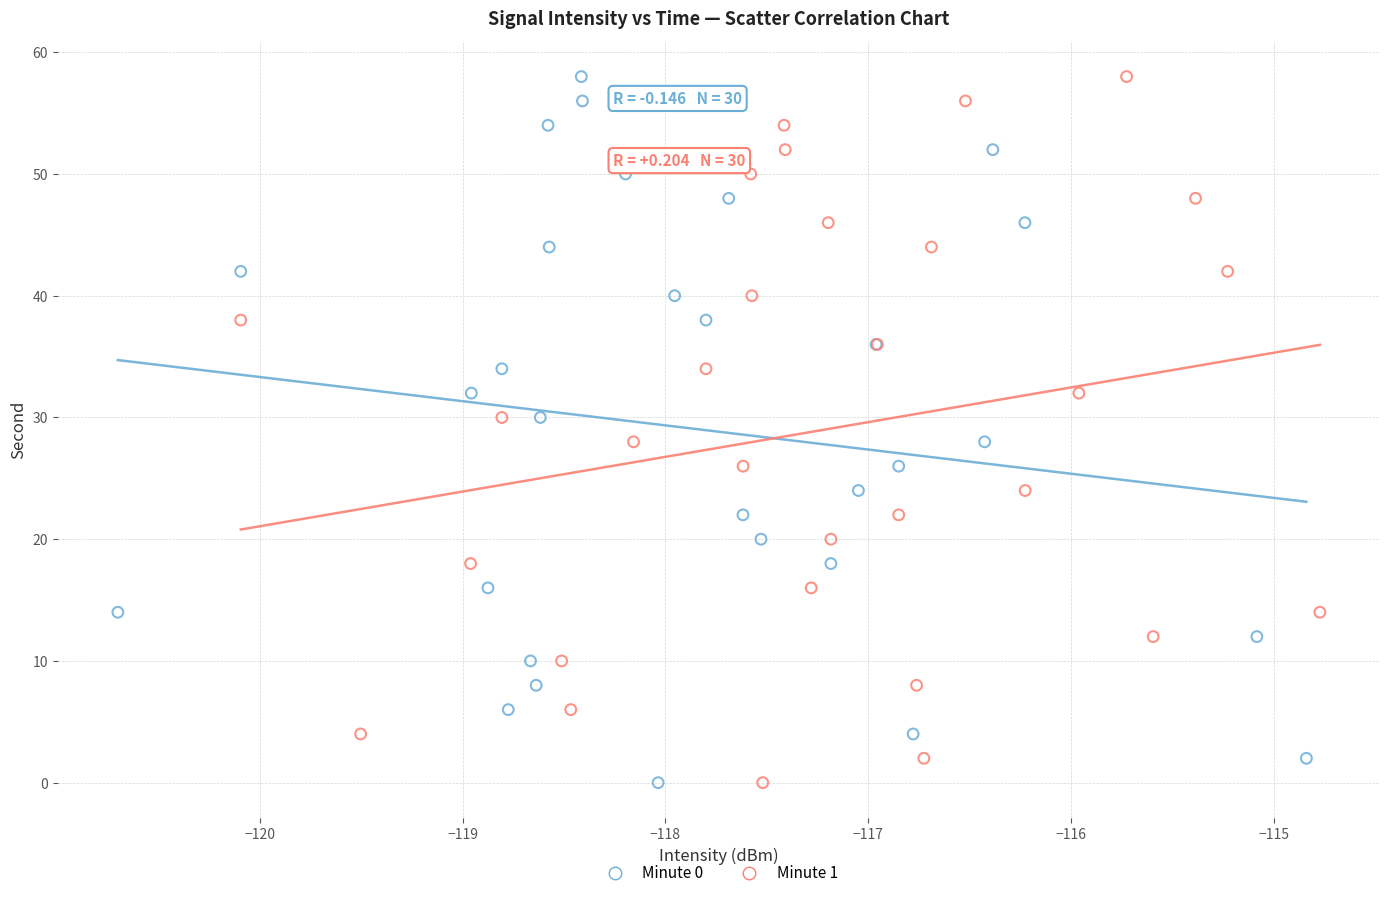

What are all the series names shown in the legend?

Minute 0, Minute 1